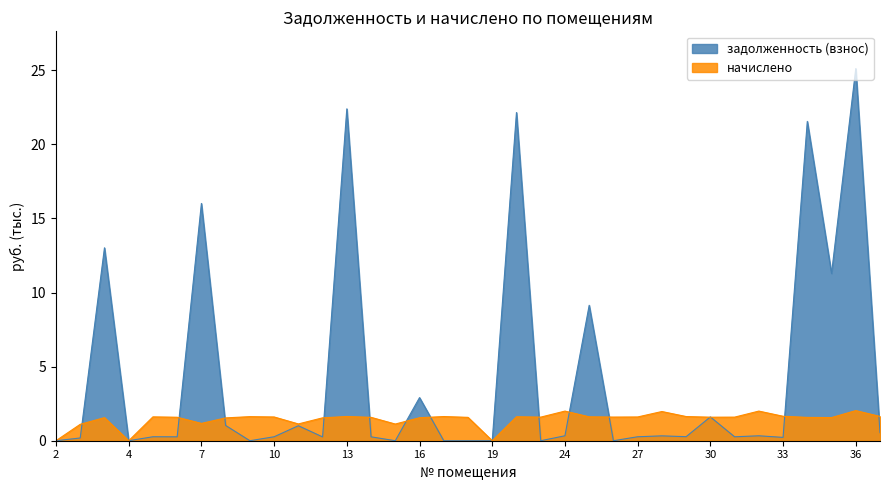

What is the sum of the задолженность (взнос) values at 23 and 28?

0.3